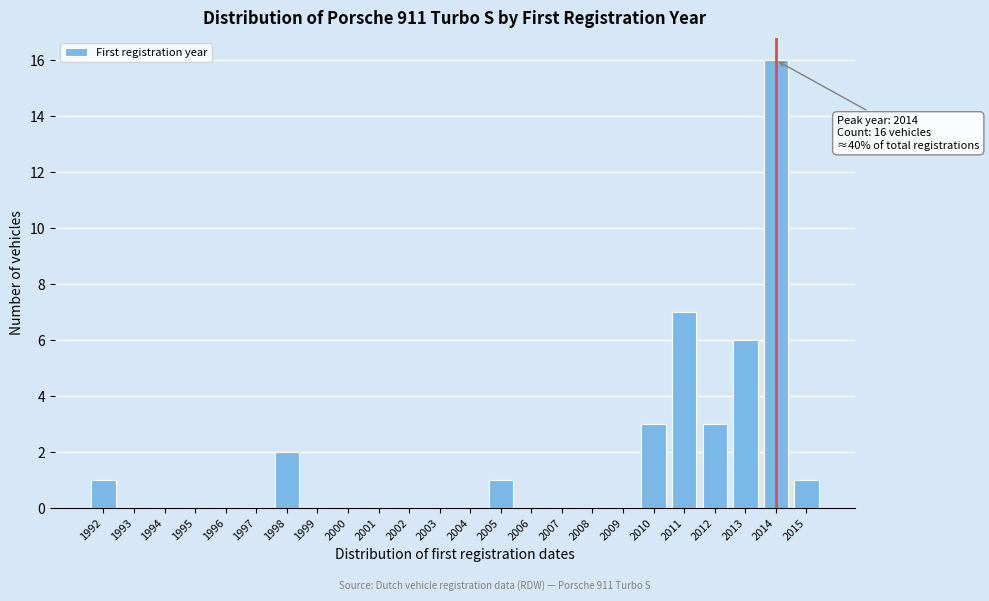

Reading left to right, list all the values displayed in this chart.

1992=1	1993=0	1994=0	1995=0	1996=0	1997=0	1998=2	1999=0	2000=0	2001=0	2002=0	2003=0	2004=0	2005=1	2006=0	2007=0	2008=0	2009=0	2010=3	2011=7	2012=3	2013=6	2014=16	2015=1